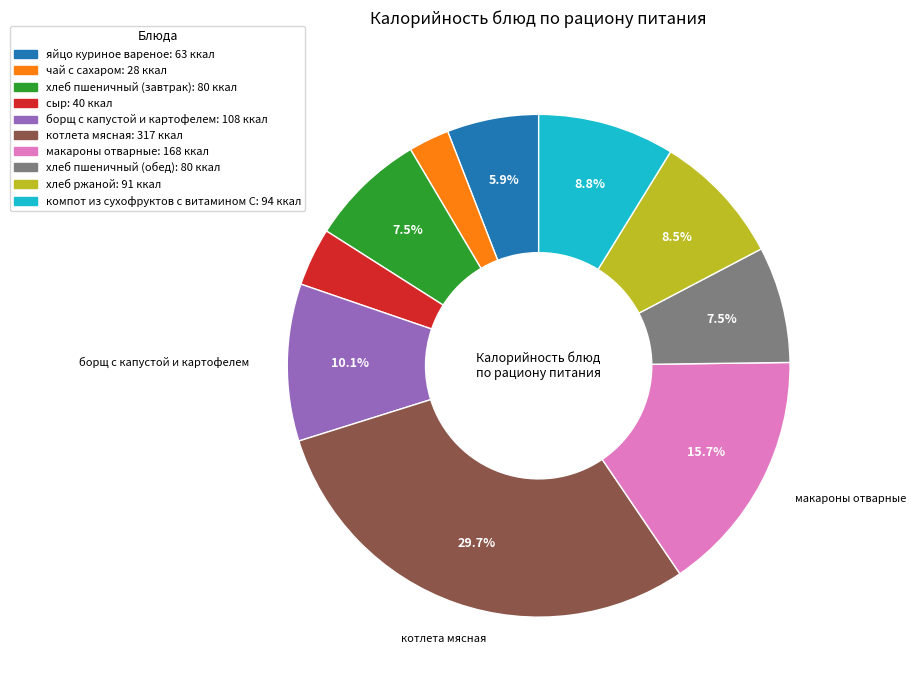

To the nearest percent, what is the combined percentage of котлета мясная and борщ с капустой и картофелем?

40%